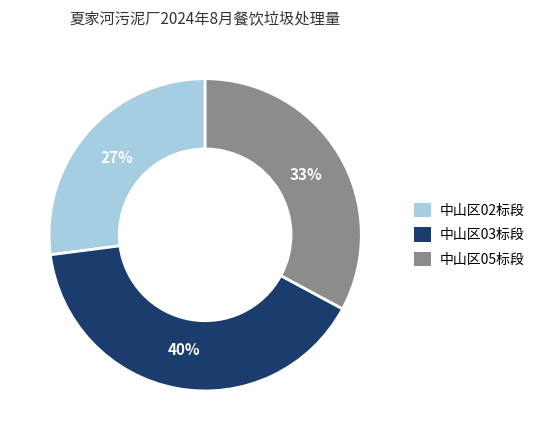

Is the sum of 中山区05标段 and 中山区03标段 greater than half?

Yes